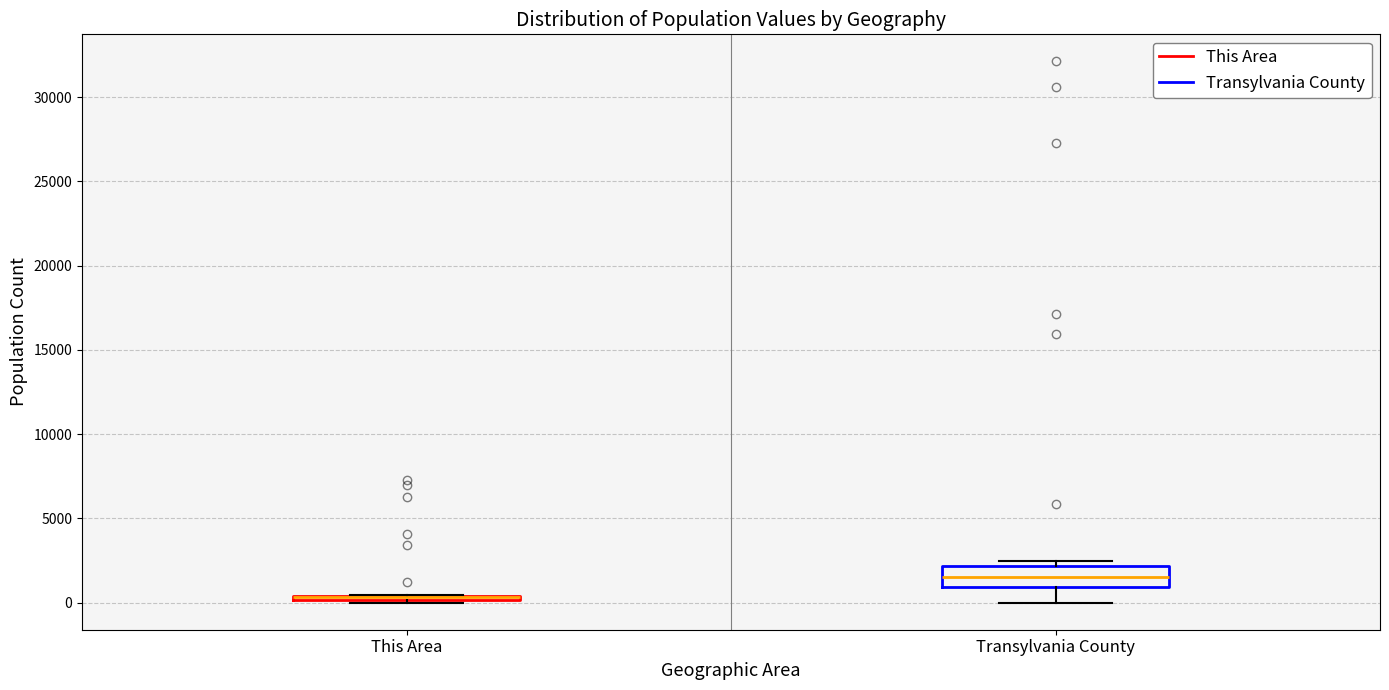

Which box is the tallest, from its lower edge to its upper edge?

Transylvania County